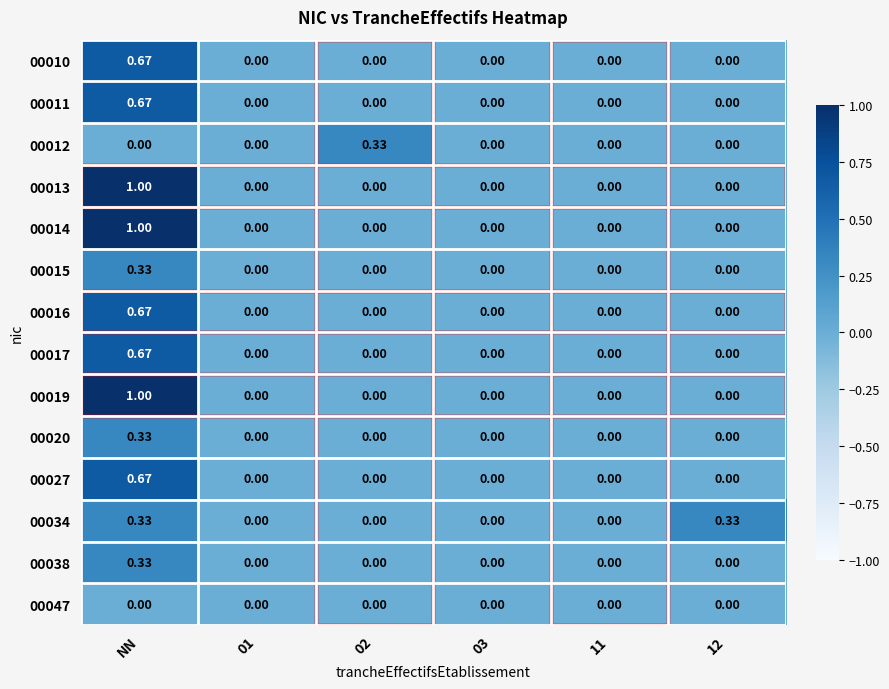

At which category is the sum across all series the highest?

NN